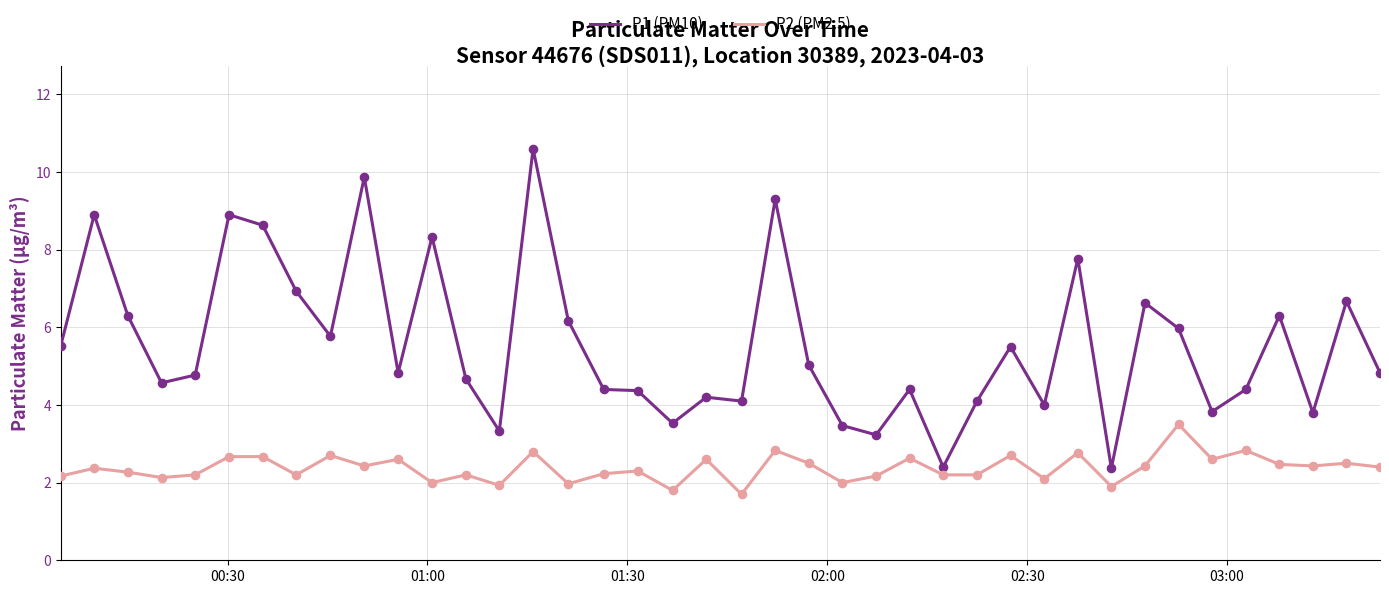

What is the difference between the maximum and minimum values in the P1 (PM10) series?

8.2